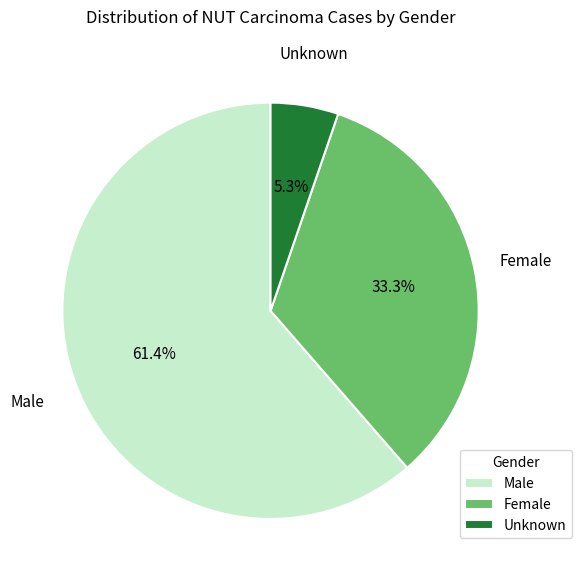

What portion of the pie excludes Male?

38.6%